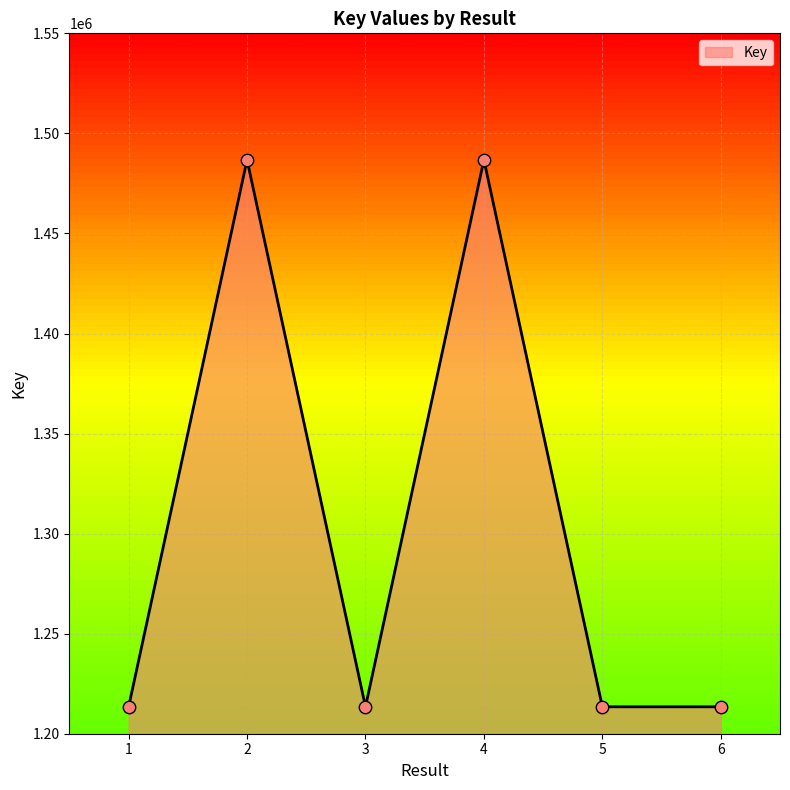

Approximately how many times larger is the value at 4 compared to 1?

1.2